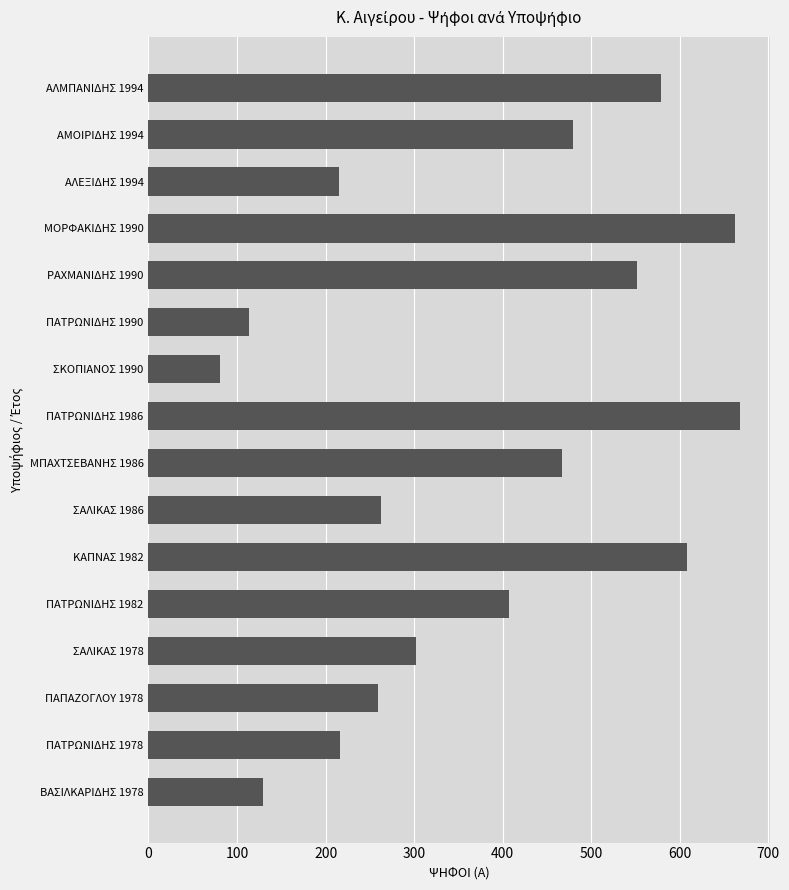

What is the difference between the second highest and minimum values?

581